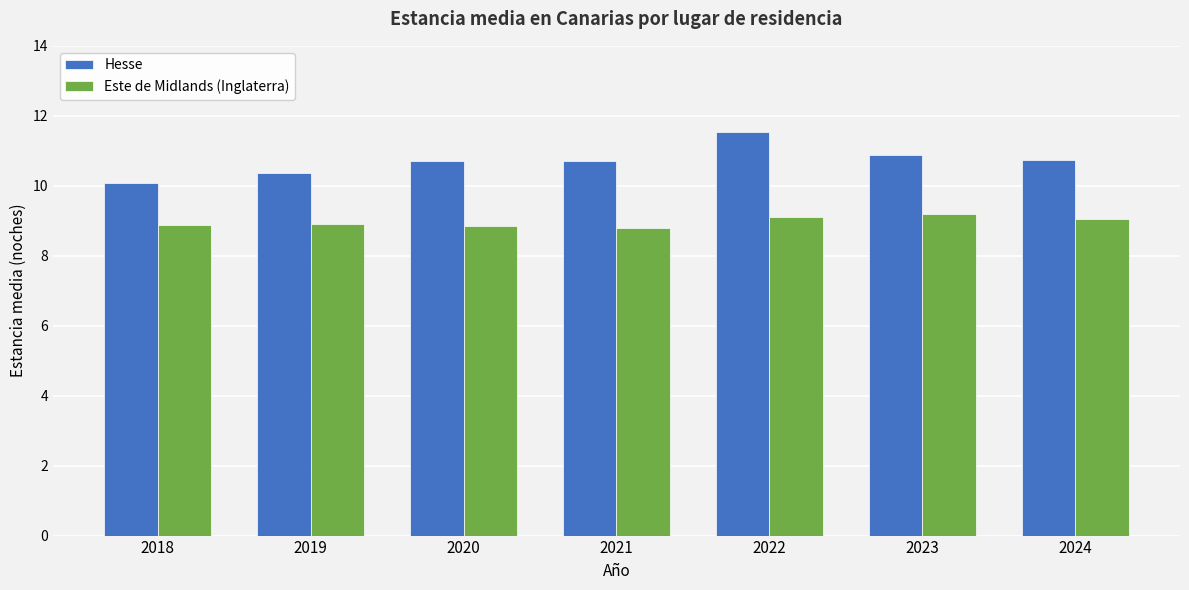

What are all the series names shown in the legend?

Hesse, Este de Midlands (Inglaterra)